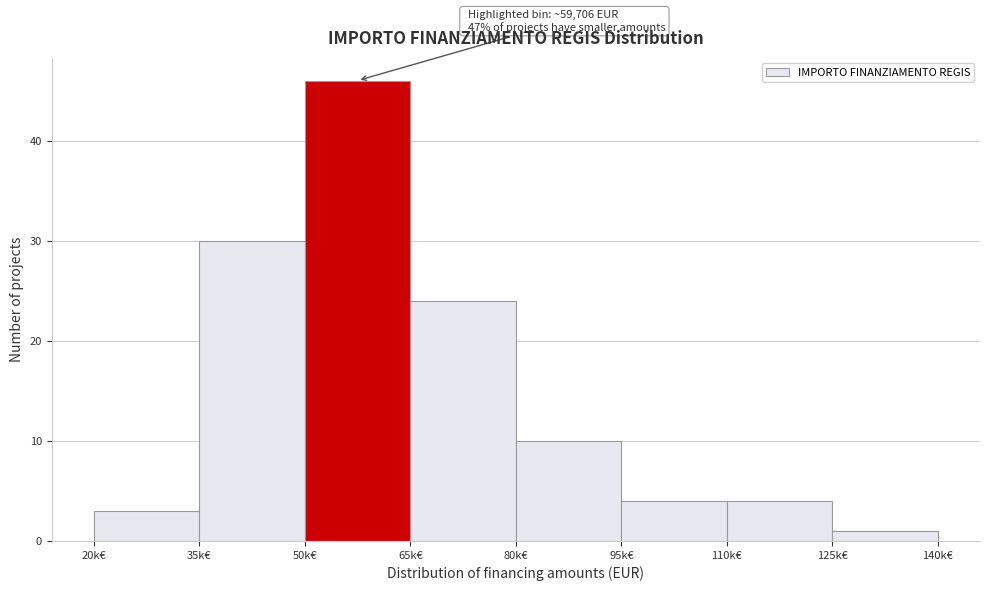

Reading left to right, what are all the values shown in this chart?

20k€=3	35k€=30	50k€=46	65k€=24	80k€=10	95k€=4	110k€=4	125k€=1